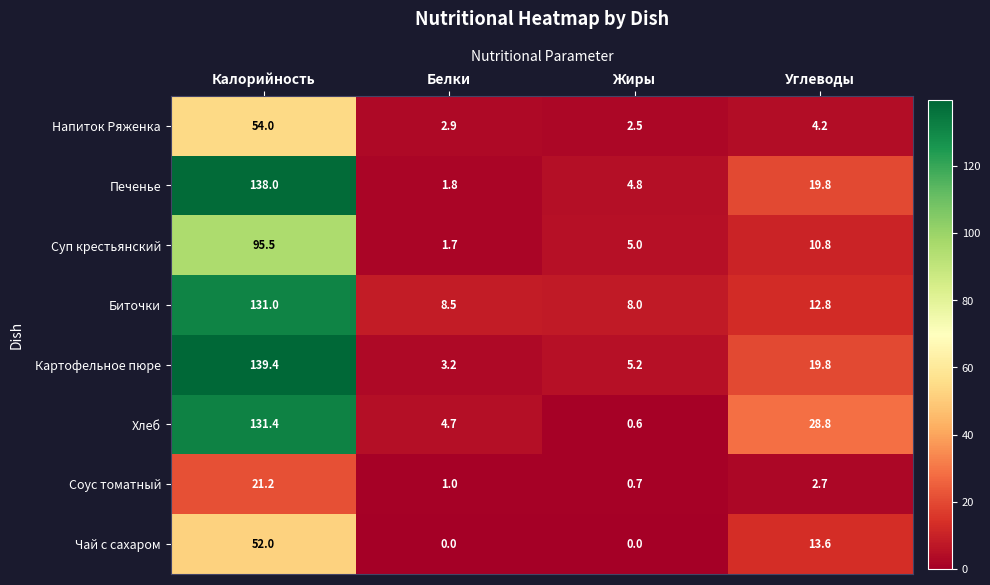

The value of Чай с сахаром at Жиры is 0.0. True or false?

True